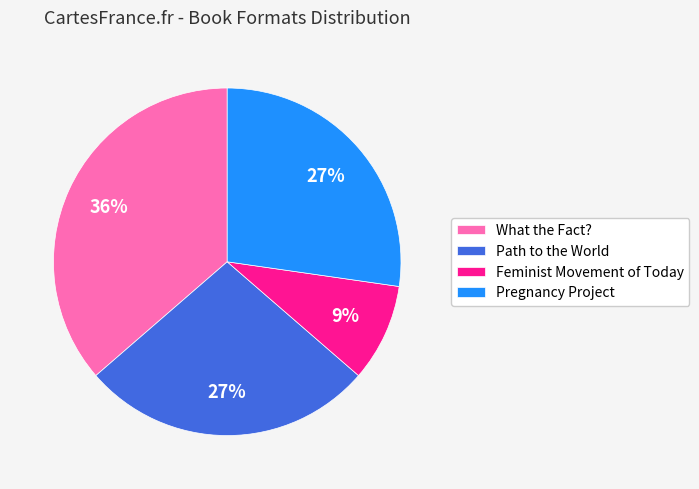

To the nearest percent, what percentage of the pie is Pregnancy Project?

27%